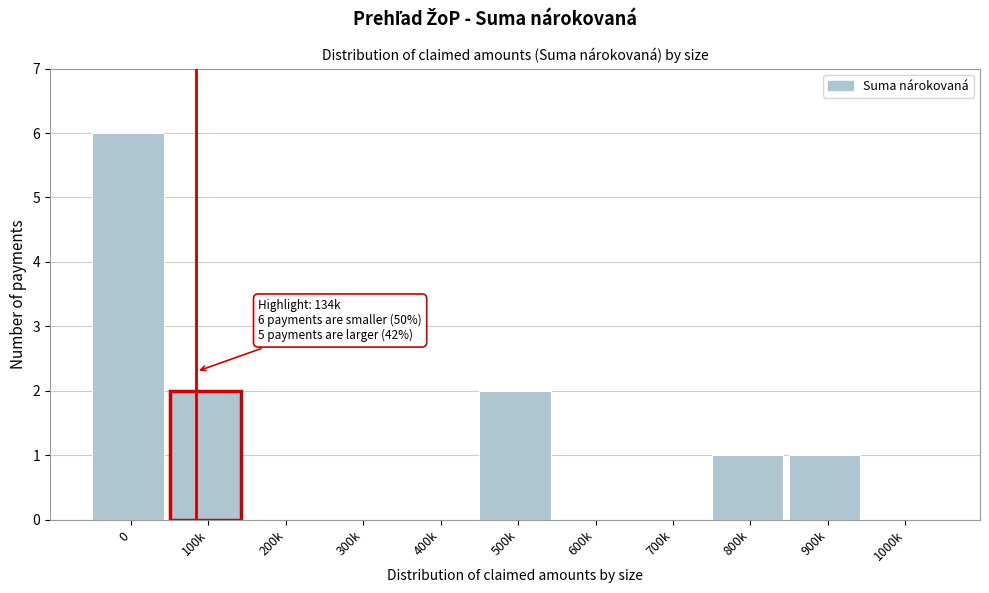

Reading left to right, extract all data points from this chart.

0=6	100k=2	200k=0	300k=0	400k=0	500k=2	600k=0	700k=0	800k=1	900k=1	1000k=0